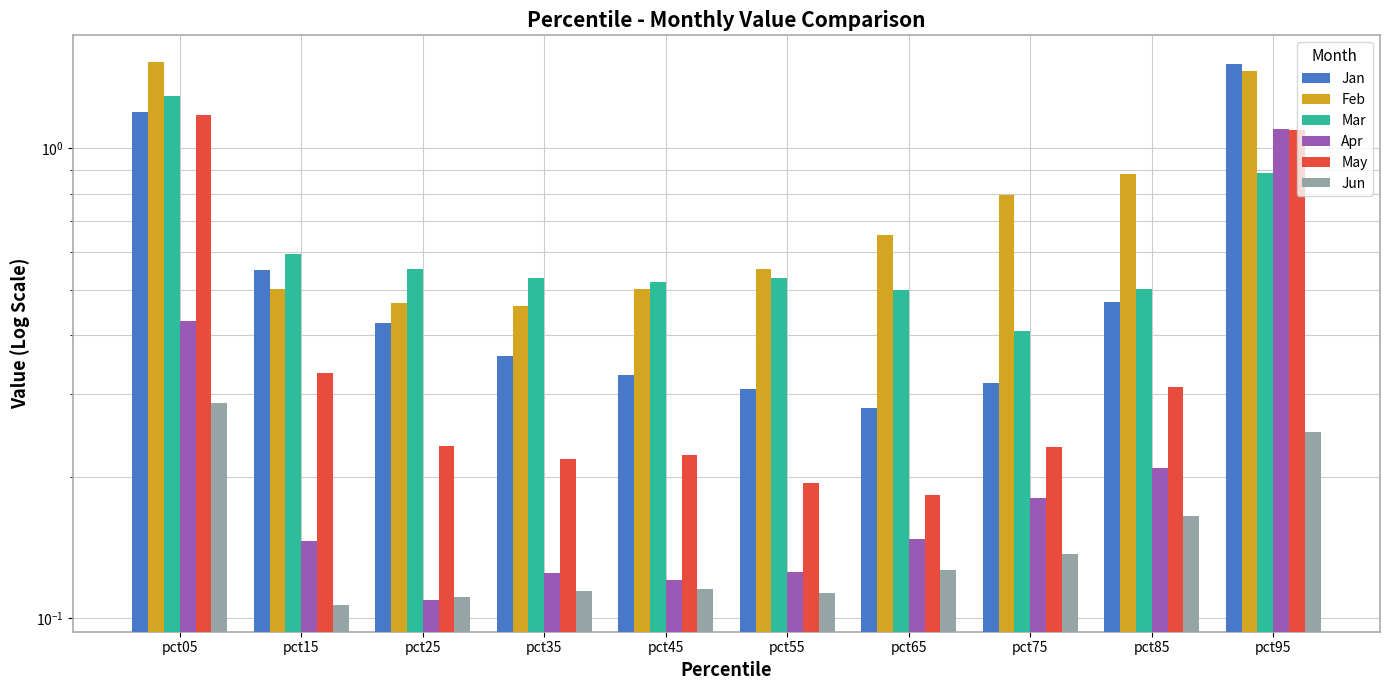

Does the chart contain stacked bars?

No